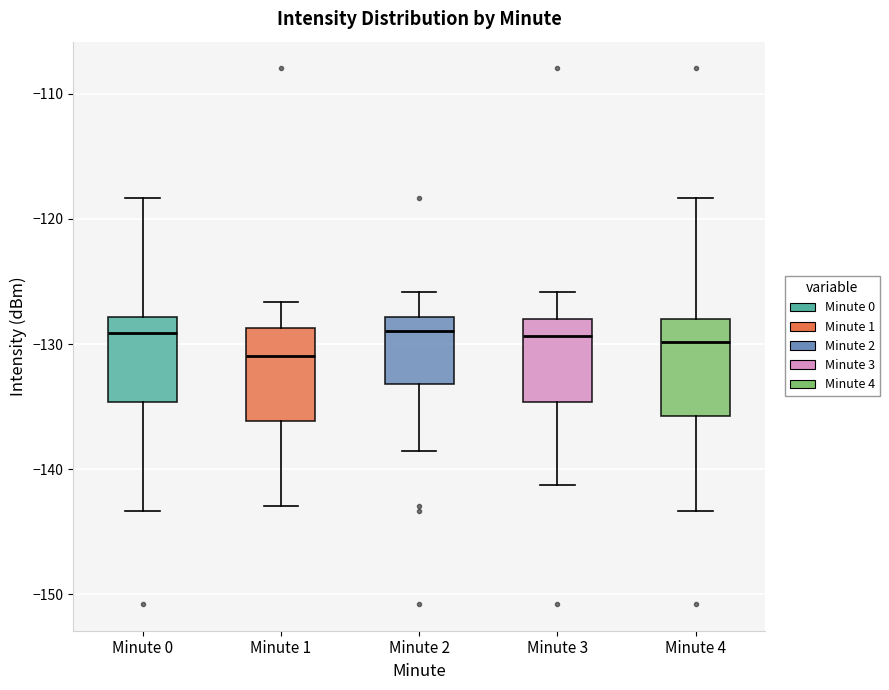

Where does the upper whisker of the box for Minute 2 end on the y-axis? The values are not printed on the chart, so give them approximately, as read against the axis.

-126